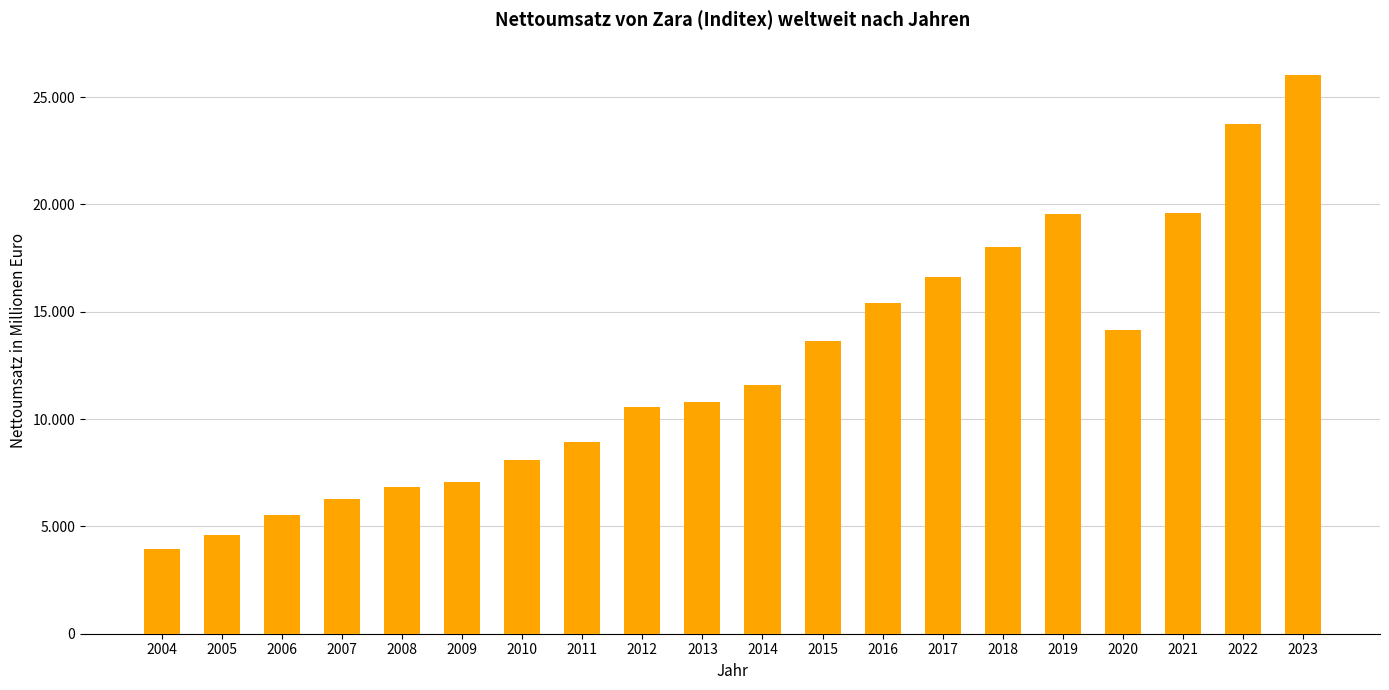

What is the difference between the maximum and minimum values?

22109